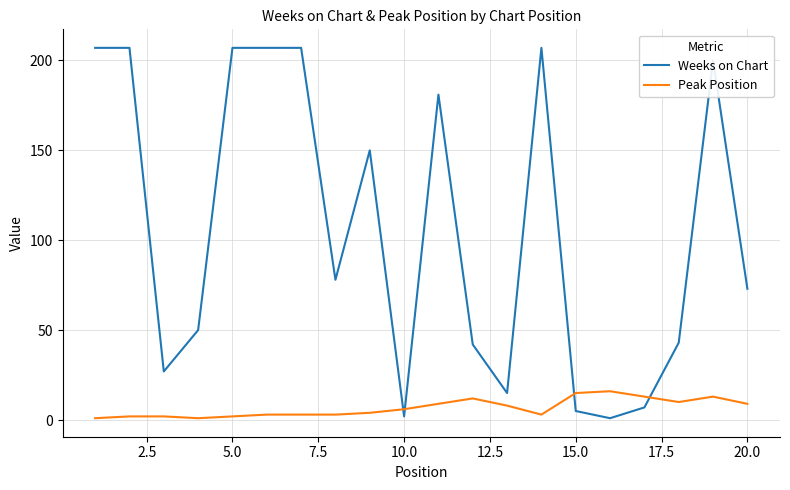

Which series has the widest spread of values?

Weeks on Chart